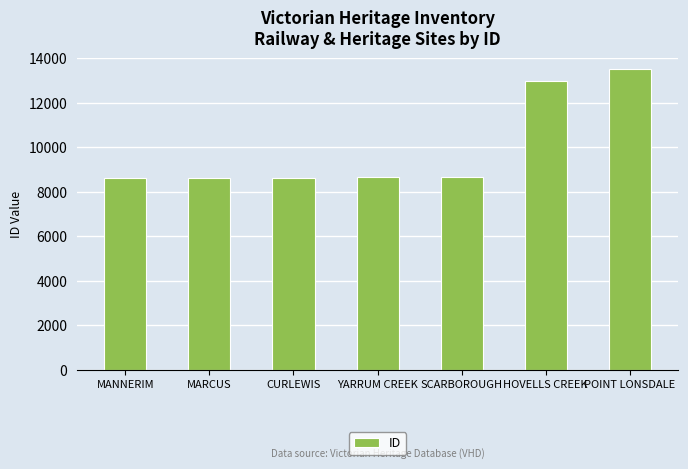

What is the change in value from MARCUS to POINT LONSDALE?

+4861